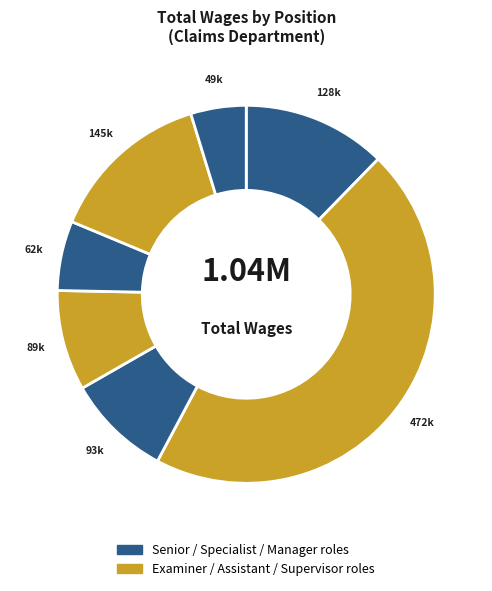

How many segments does this pie chart have?

7